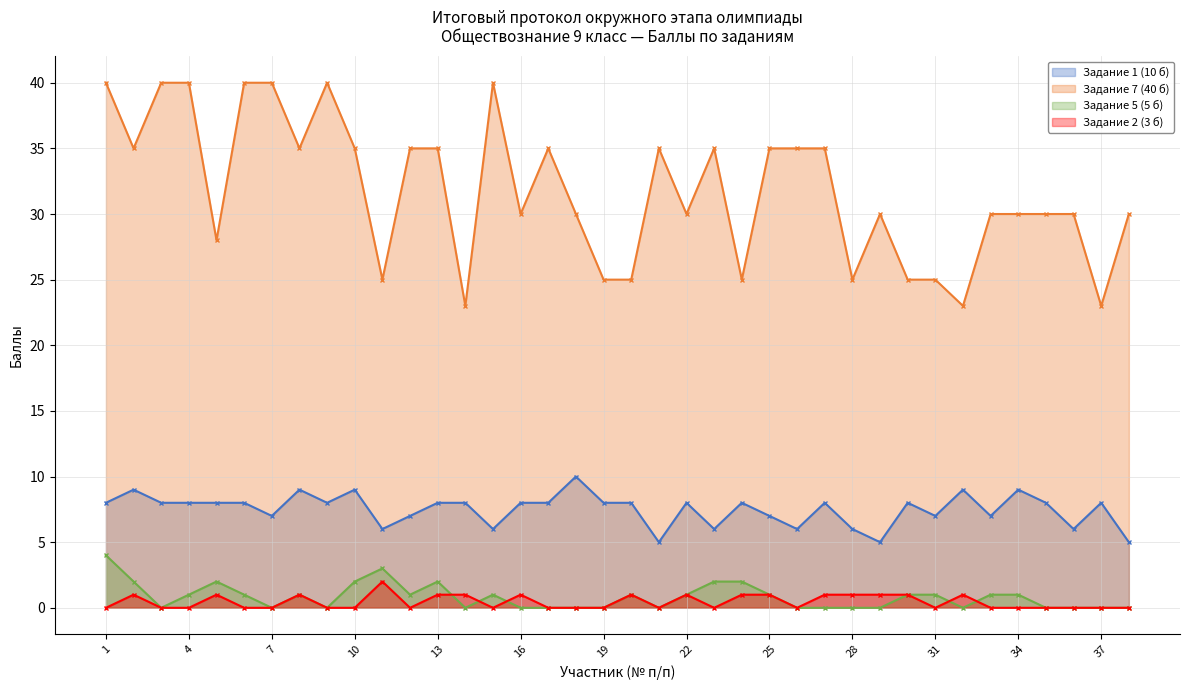

Is it true that Задание 5 (5 б) equals 0 at 16?

True